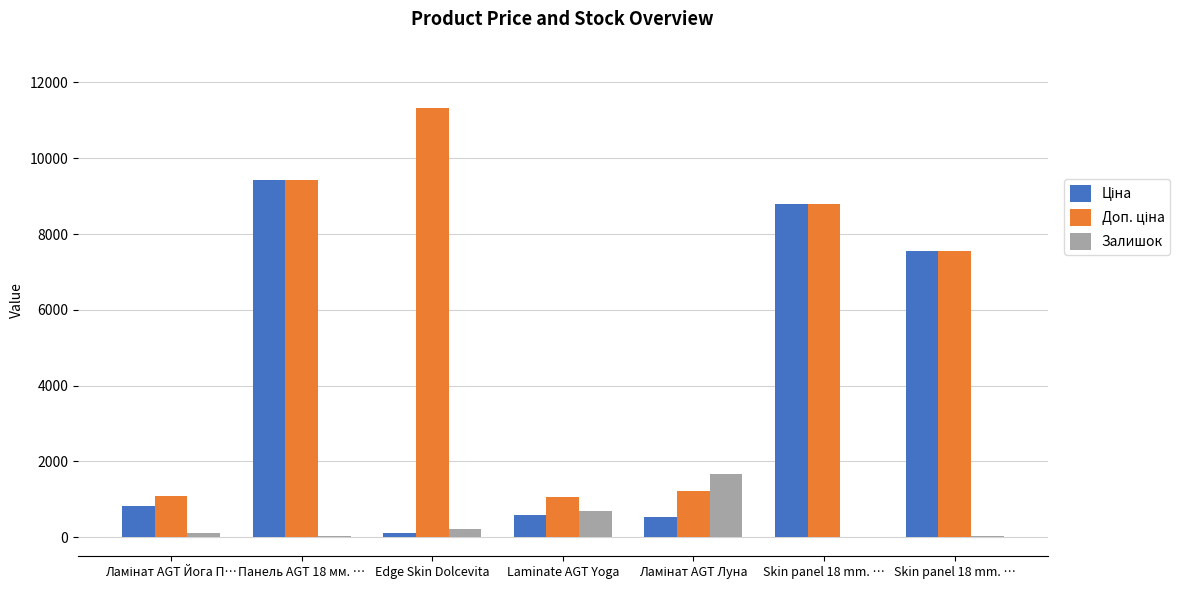

What is the minimum value shown in the chart?

11.0